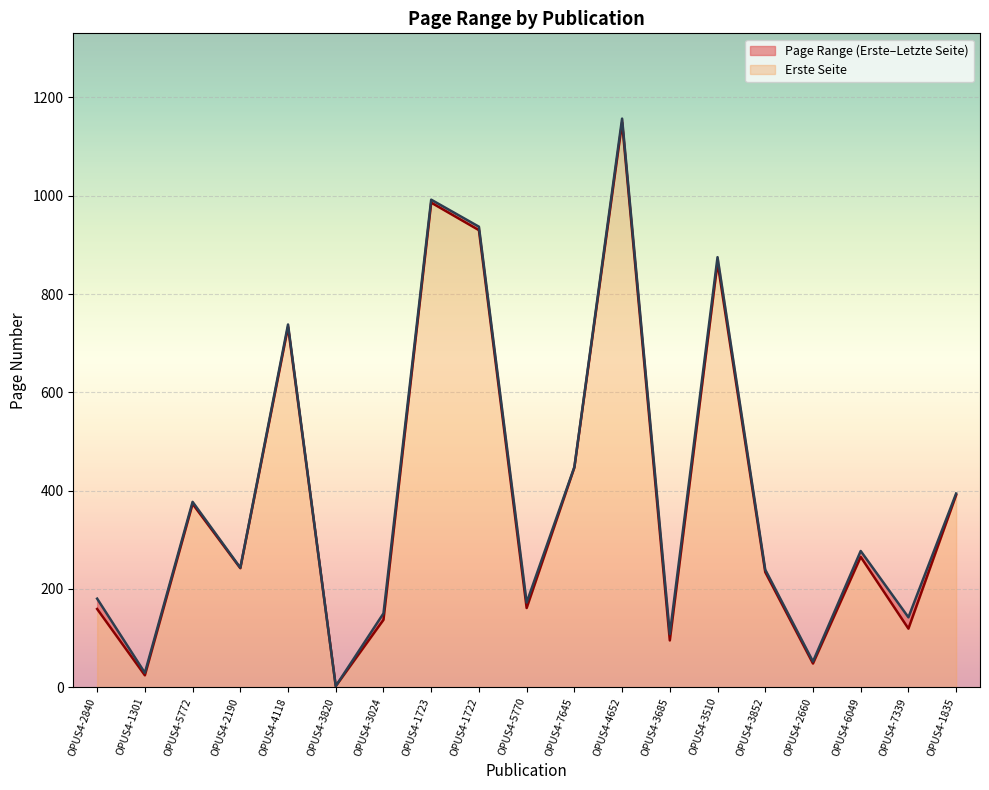

List the series in order of their overall mean, lowest first.

Erste Seite, Letzte Seite